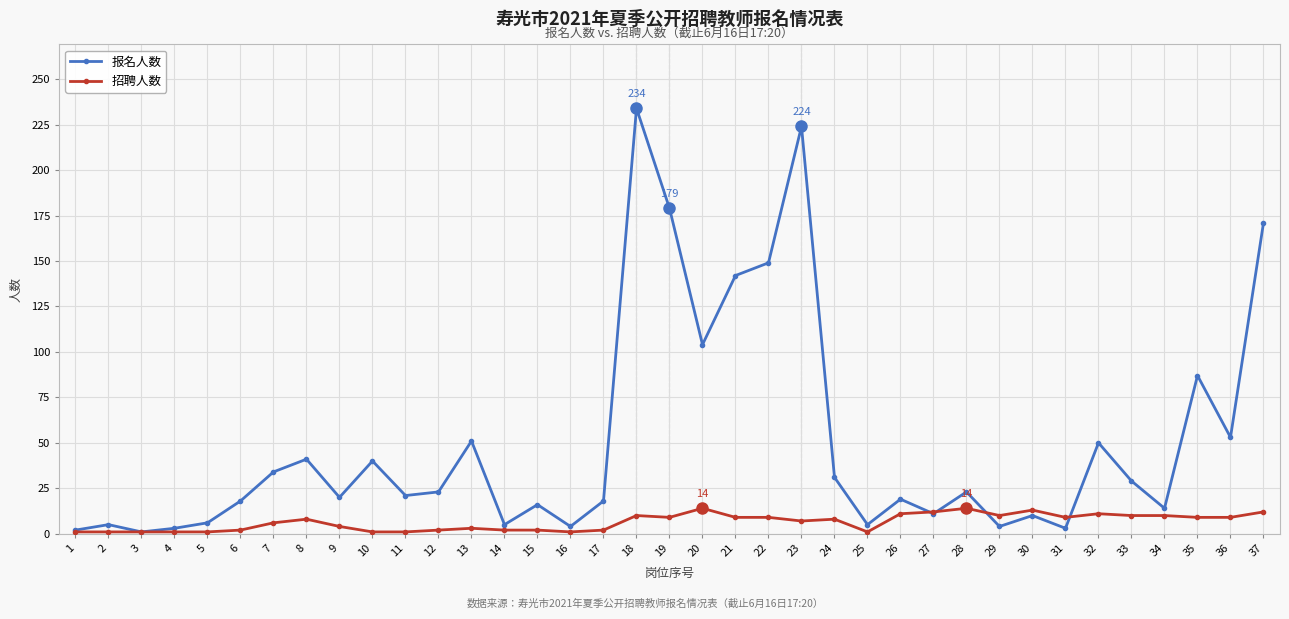

Rank the series by their maximum value, from lowest to highest.

招聘人数, 报名人数